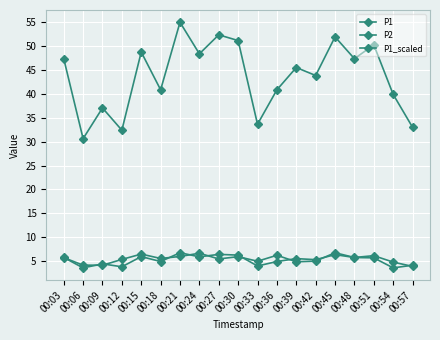

How many categories are shown in the chart?

19